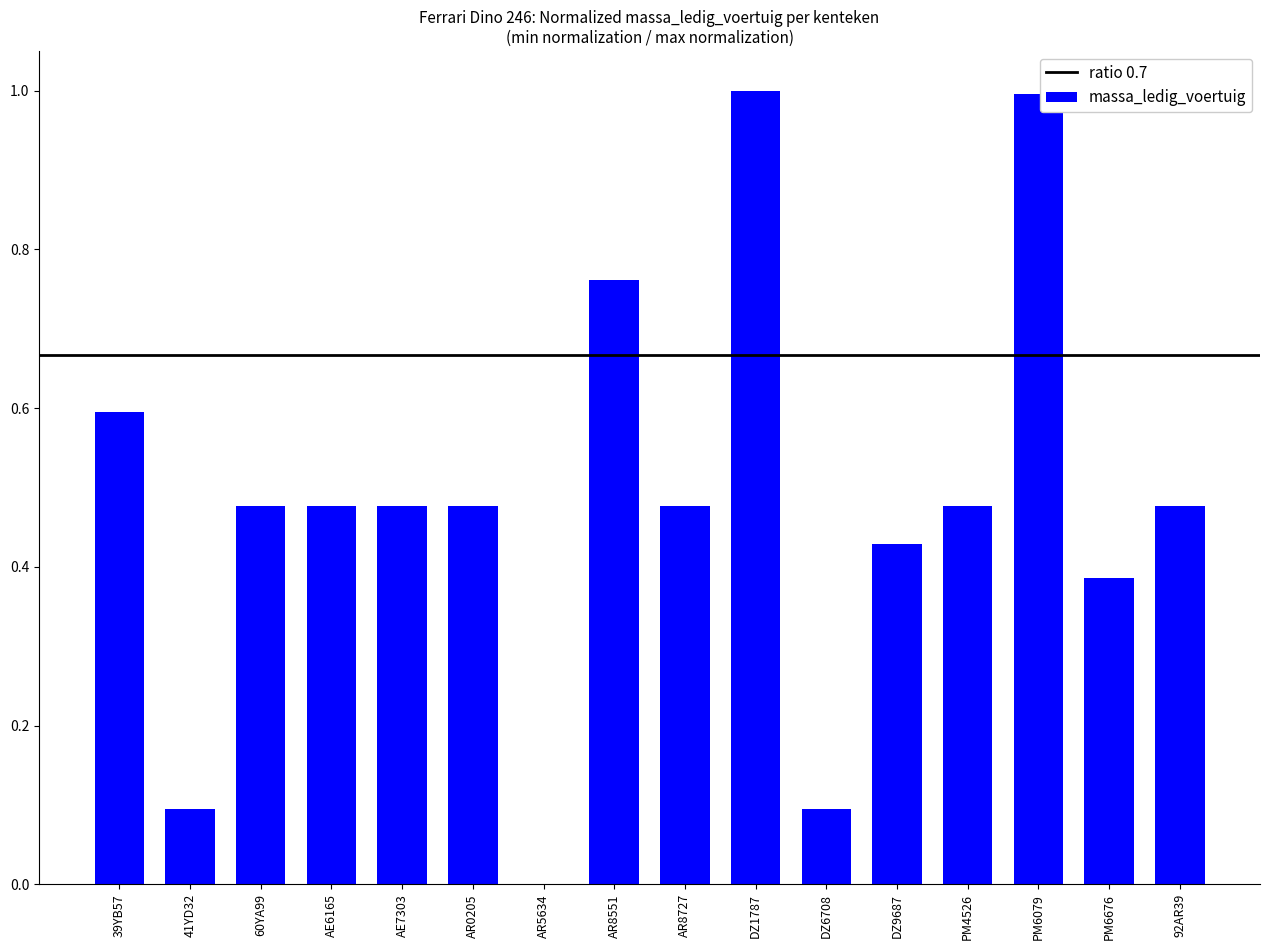

What is the change in value from 60YA99 to AR5634?

-0.5